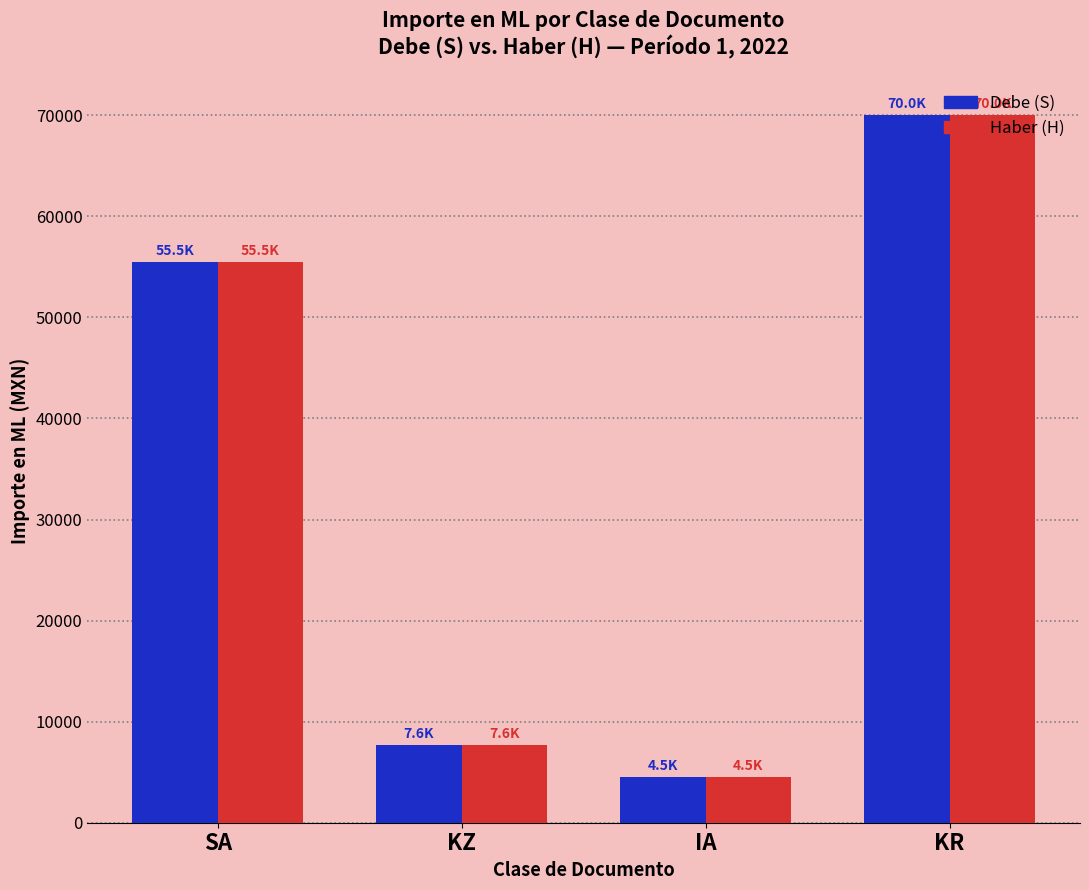

What is the smallest value displayed?

4505.7